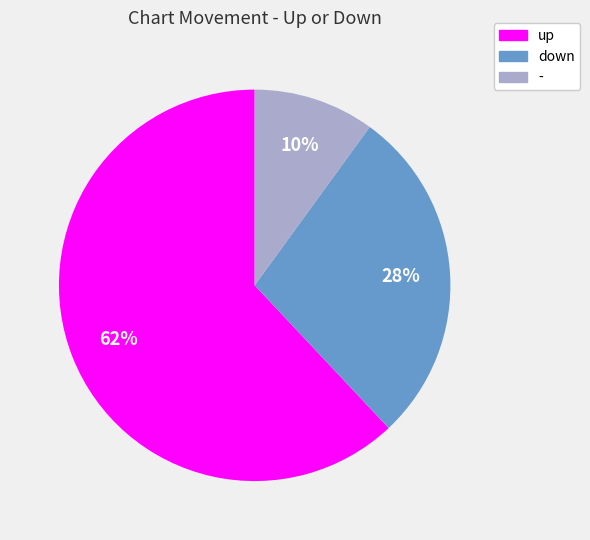

To the nearest percent, what is the combined percentage of up and -?

72%